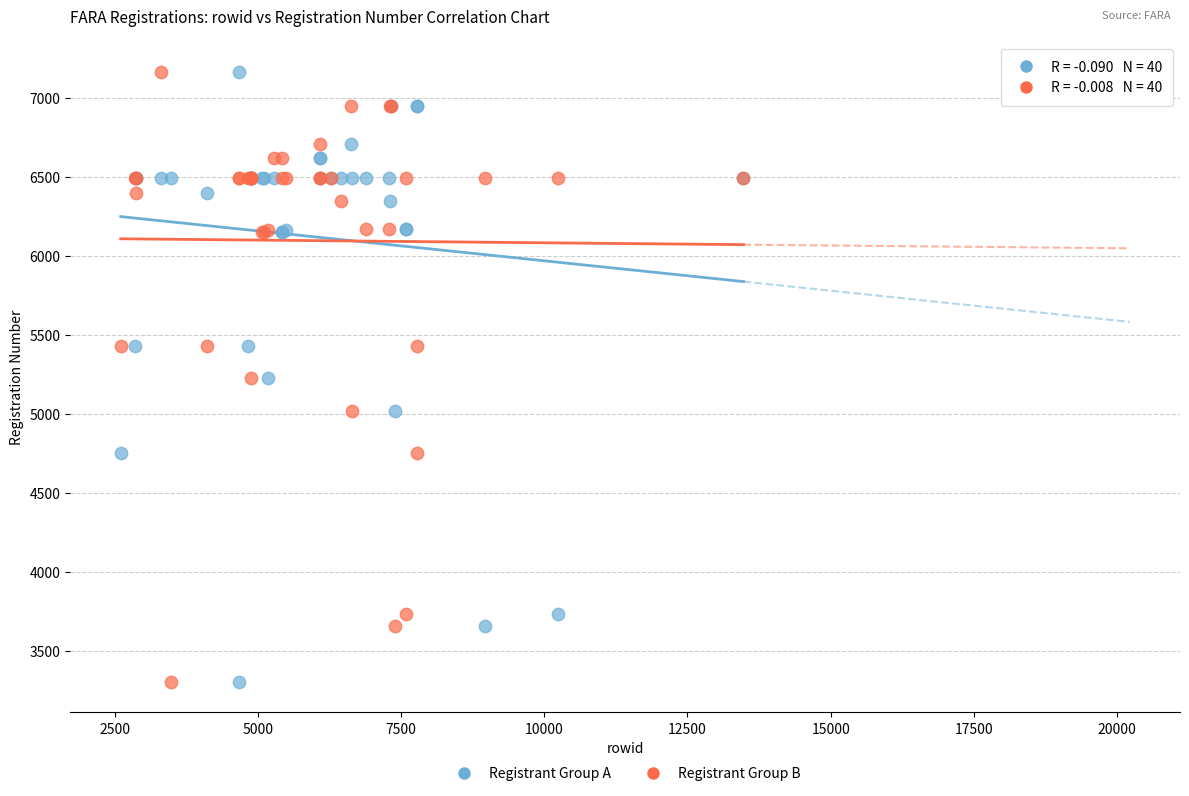

What is the X range (max minus min) for the scatter plot?

10870